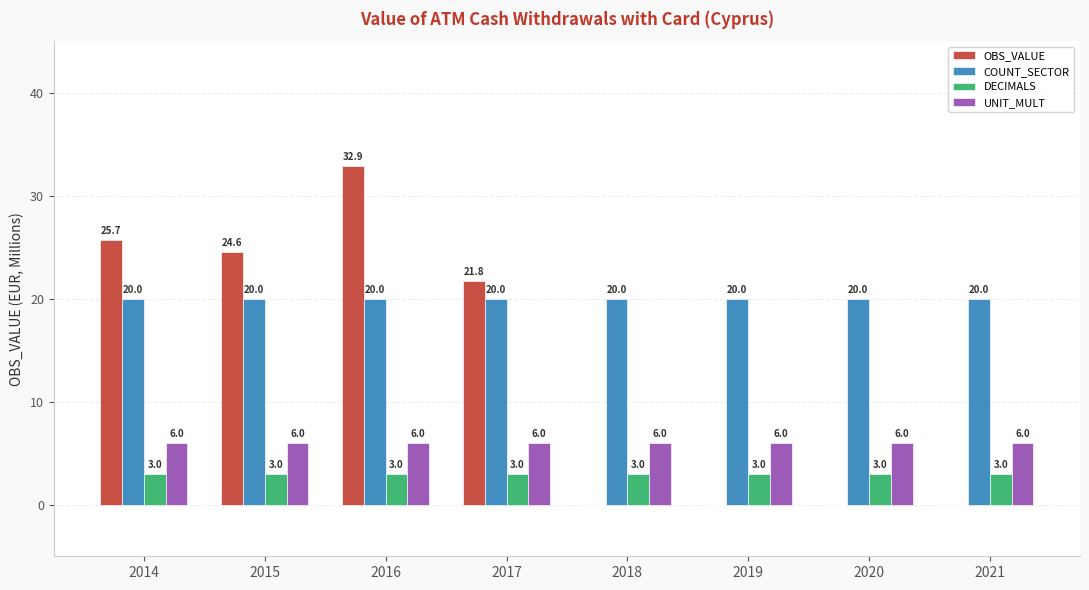

Between 2014 and 2018, which series saw the biggest shift?

OBS_VALUE